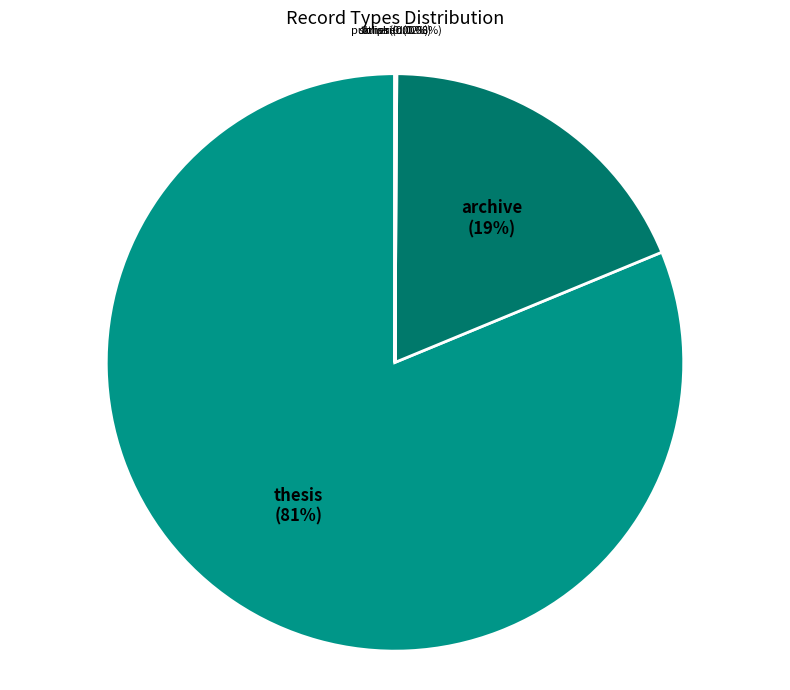

Combined, do thesis and archive account for over 50%?

Yes